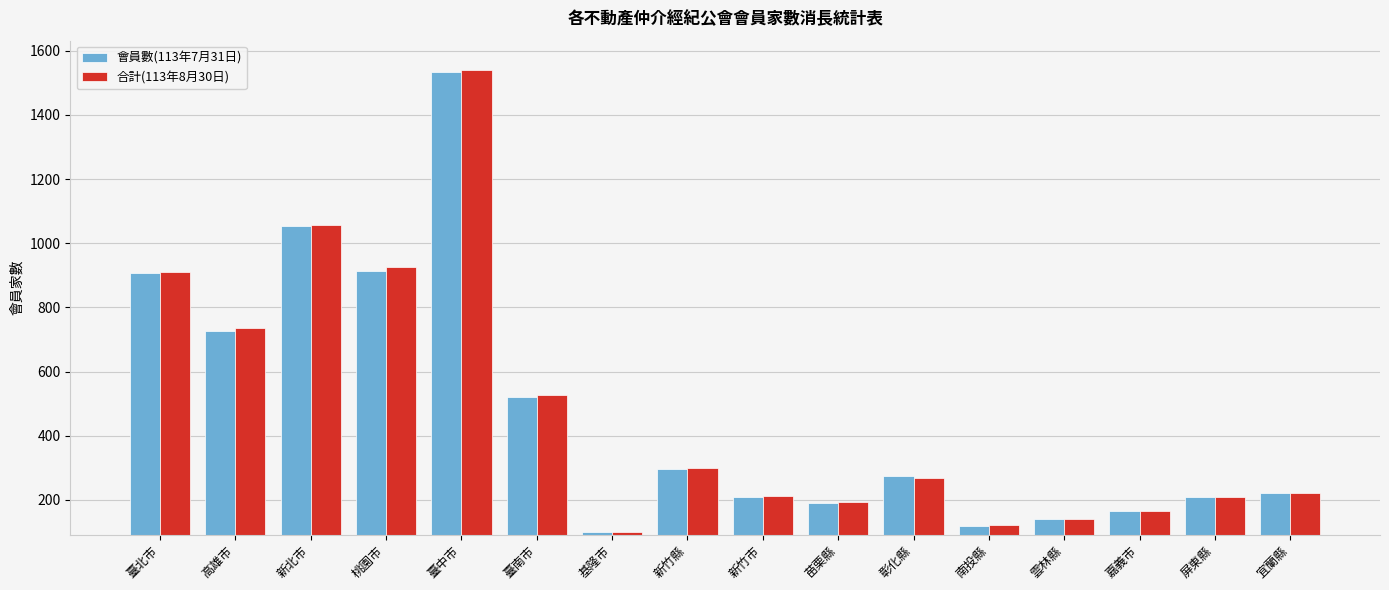

What is the label of the 7th bar from the right?

苗栗縣